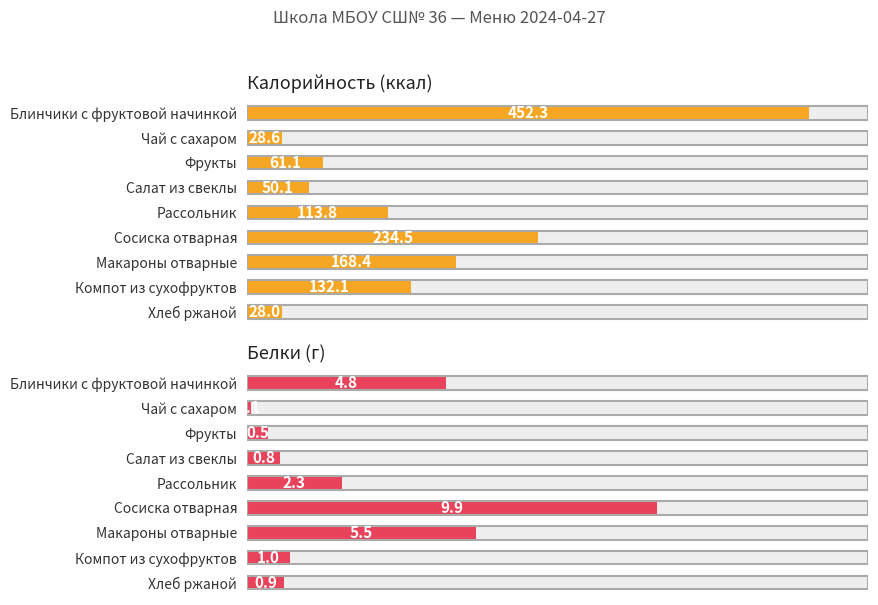

Rank the series by their average value, from lowest to highest.

Белки (г), Калорийность (ккал)